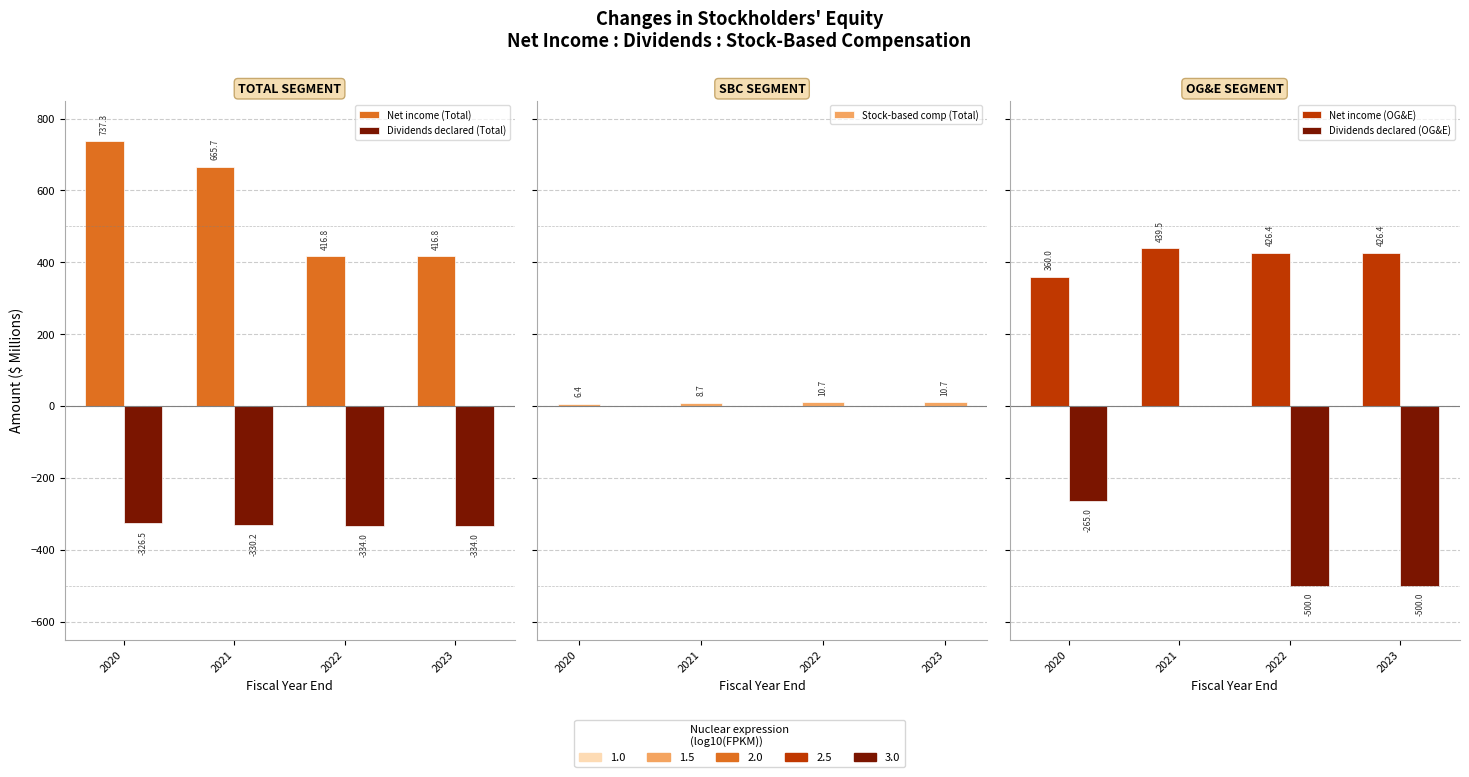

What is the average value of the Stock-based comp (Total) series?

9.1